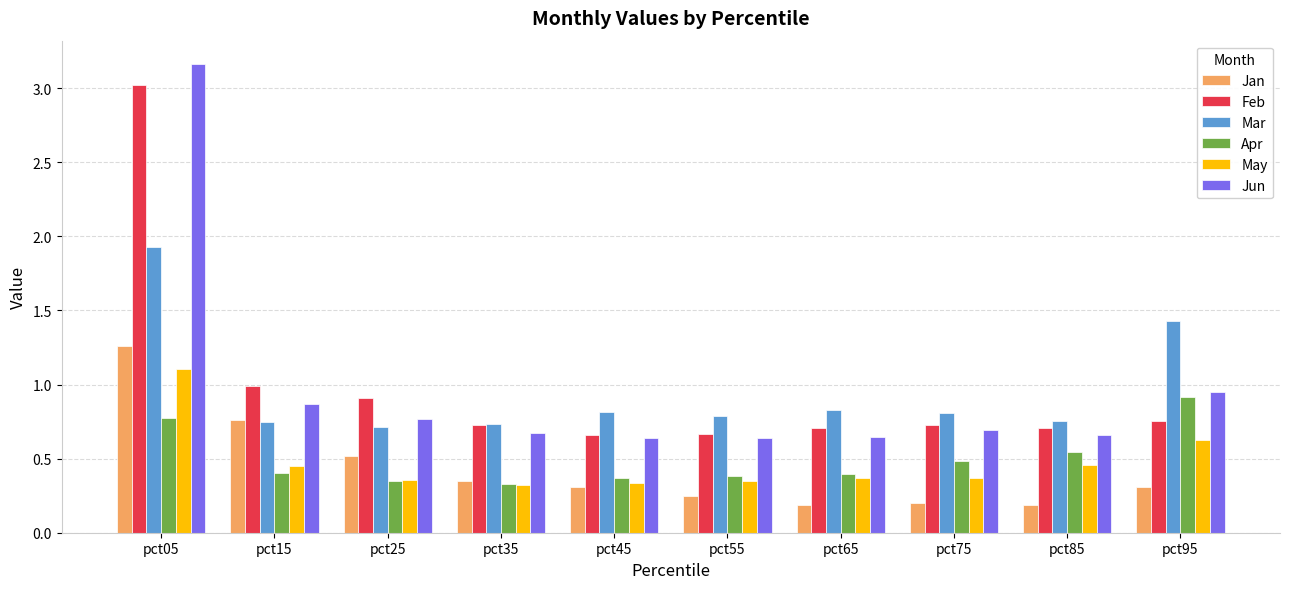

True or false: Feb has a value of 0.7 at pct85.

True